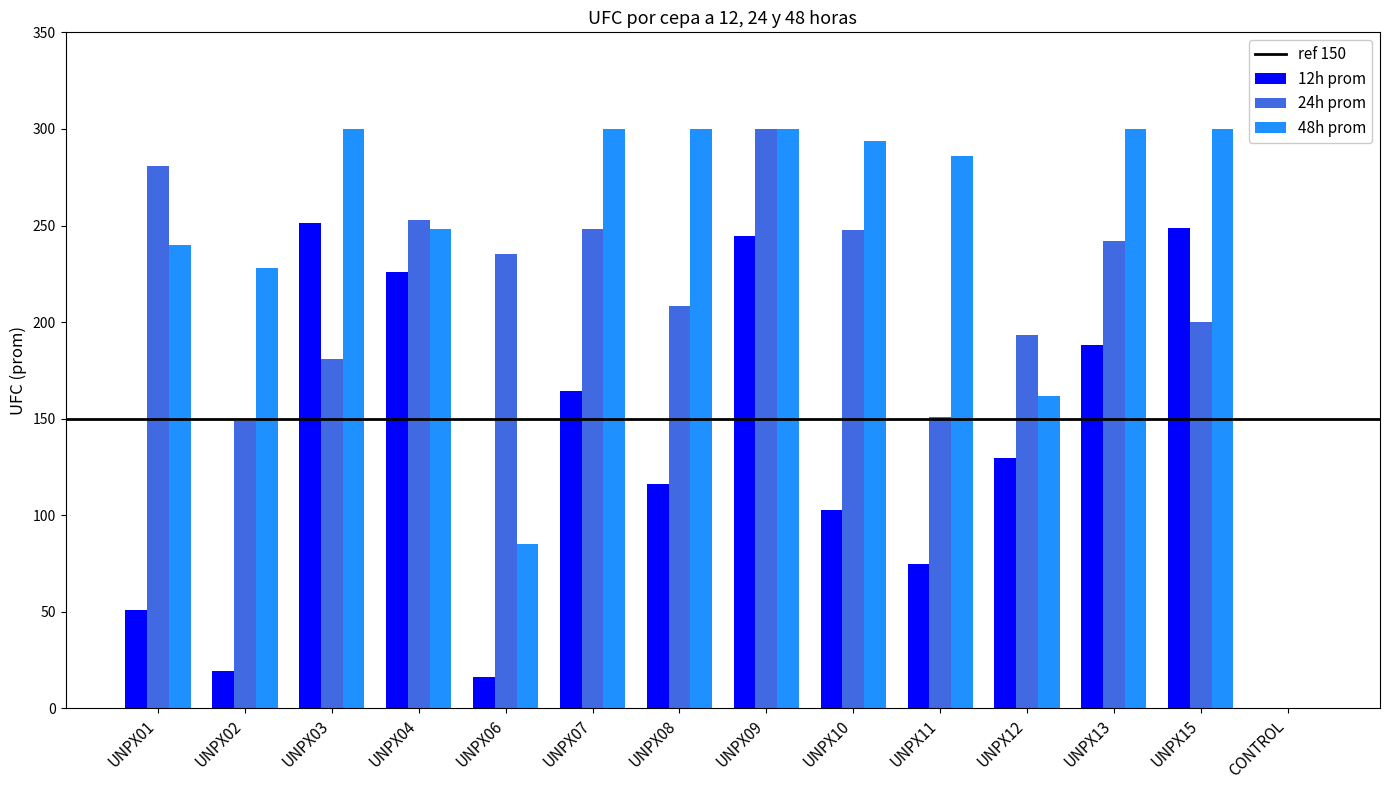

How many series are shown in this chart?

3